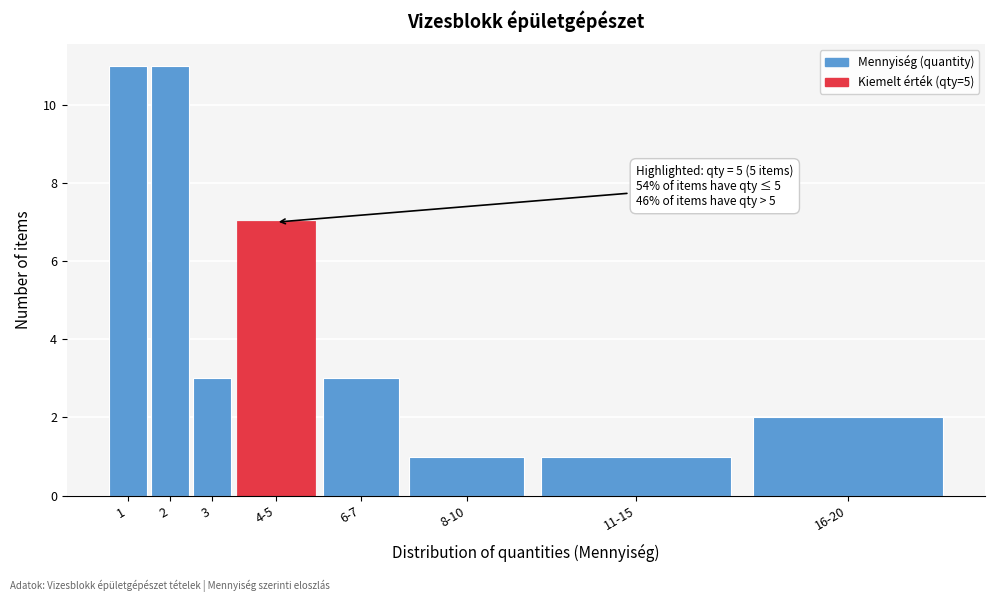

Reading right to left, transcribe all the data shown in this chart.

2	1	1	3	7	3	11	11